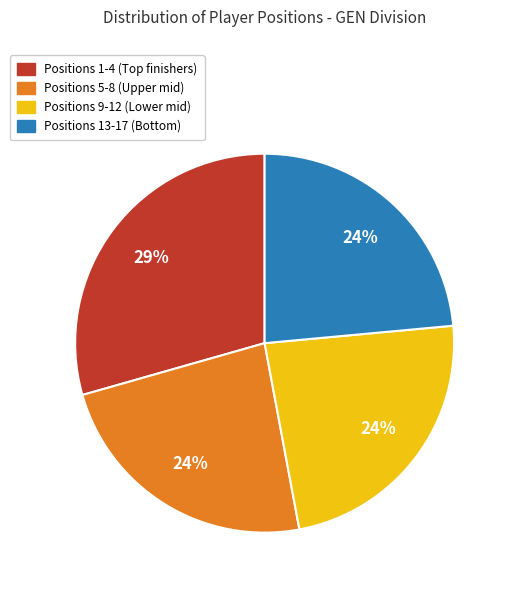

To the nearest percent, what is the average slice percentage?

25%